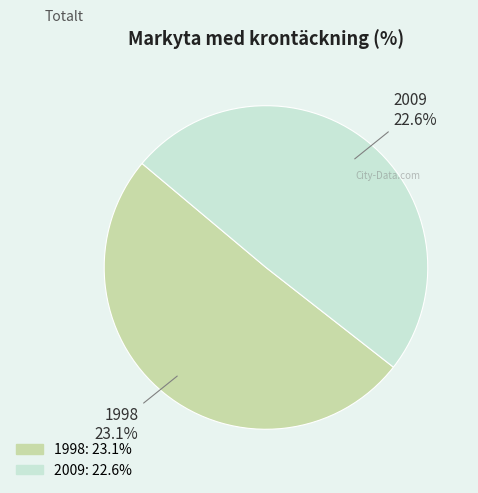

What is the ratio of the value at 2009 to the value at 1998?

1.0